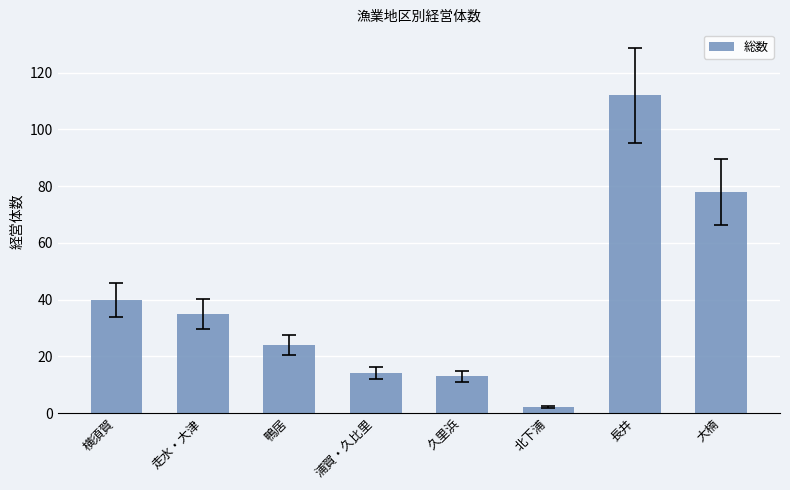

Is it true that the value at 鴨居 is 12?

False